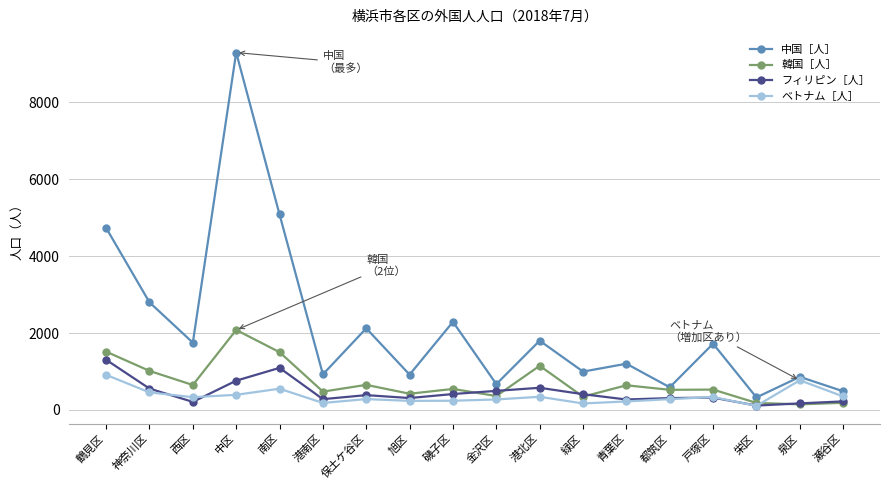

How many lines are shown in the chart?

4